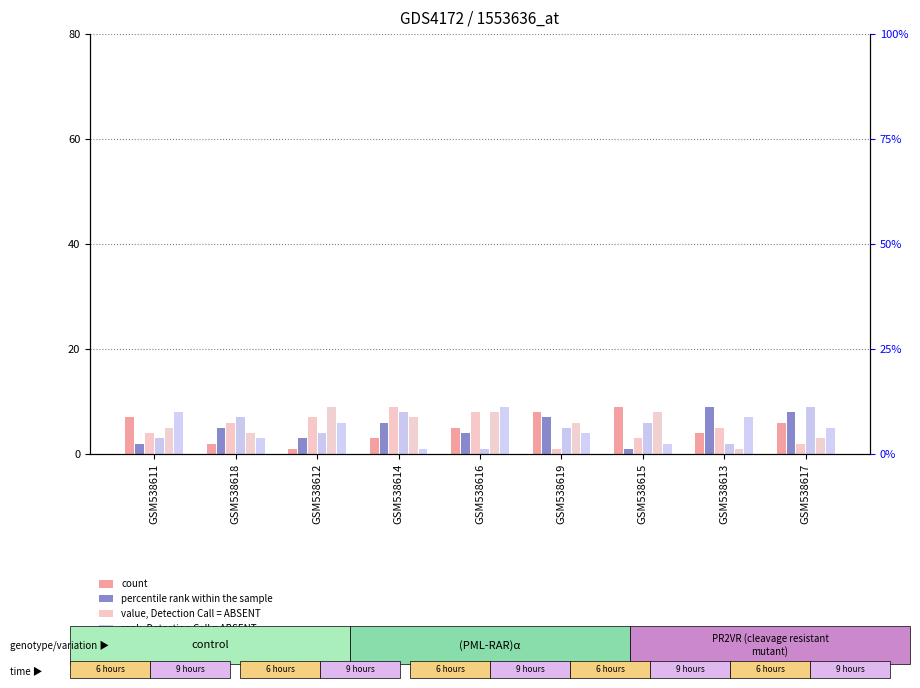

Reading left to right, transcribe all the data shown in this chart.

count: GSM538611=7	GSM538618=2	GSM538612=1	GSM538614=3	GSM538616=5	GSM538619=8	GSM538615=9	GSM538613=4	GSM538617=6
percentile rank within the sample: GSM538611=2	GSM538618=5	GSM538612=3	GSM538614=6	GSM538616=4	GSM538619=7	GSM538615=1	GSM538613=9	GSM538617=8
value, Detection Call = ABSENT: GSM538611=4	GSM538618=6	GSM538612=7	GSM538614=9	GSM538616=8	GSM538619=1	GSM538615=3	GSM538613=5	GSM538617=2
rank, Detection Call = ABSENT: GSM538611=3	GSM538618=7	GSM538612=4	GSM538614=8	GSM538616=1	GSM538619=5	GSM538615=6	GSM538613=2	GSM538617=9
col_4 series: GSM538611=5	GSM538618=4	GSM538612=9	GSM538614=7	GSM538616=8	GSM538619=6	GSM538615=8	GSM538613=1	GSM538617=3
col_6 series: GSM538611=8	GSM538618=3	GSM538612=6	GSM538614=1	GSM538616=9	GSM538619=4	GSM538615=2	GSM538613=7	GSM538617=5